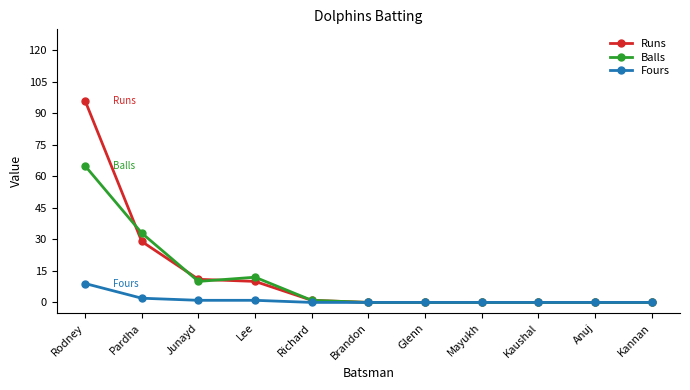

How many lines are shown in the chart?

3